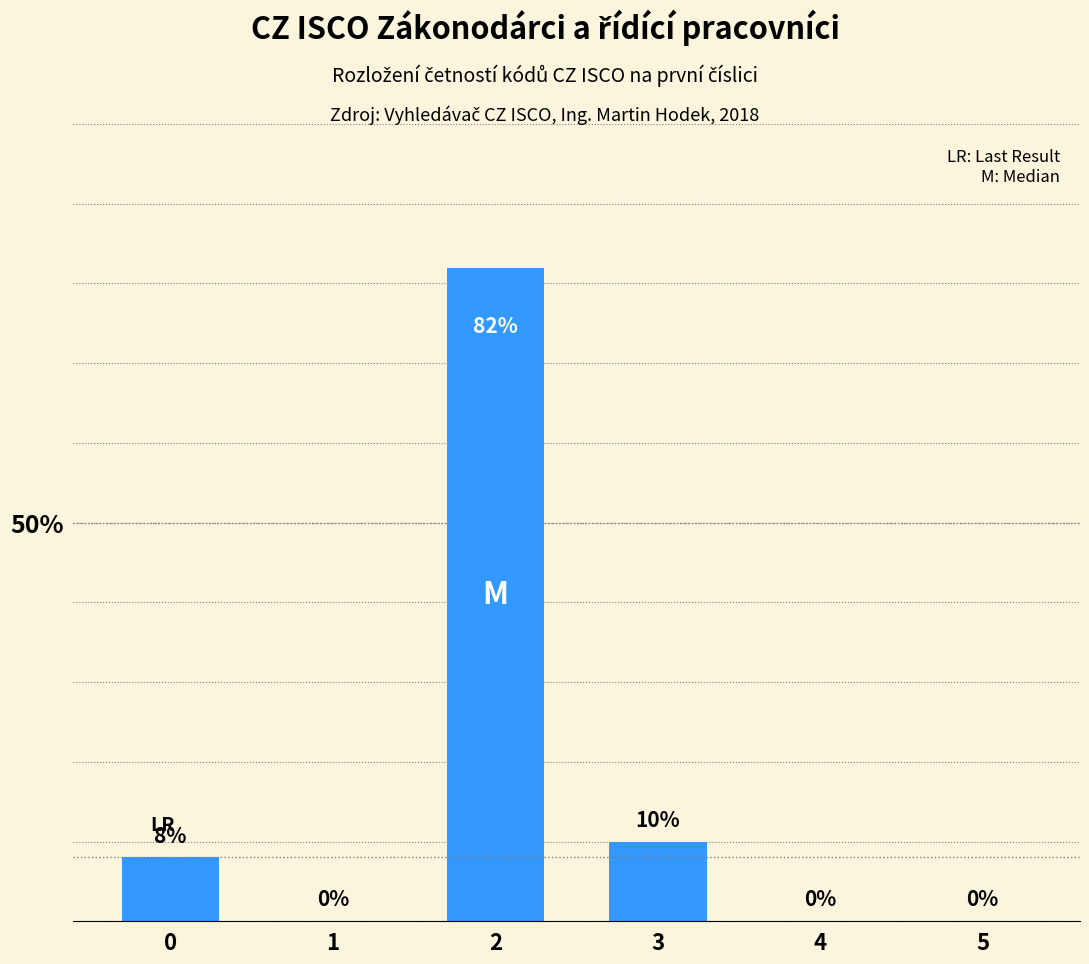

Is it true that the value at 1 is 0?

True